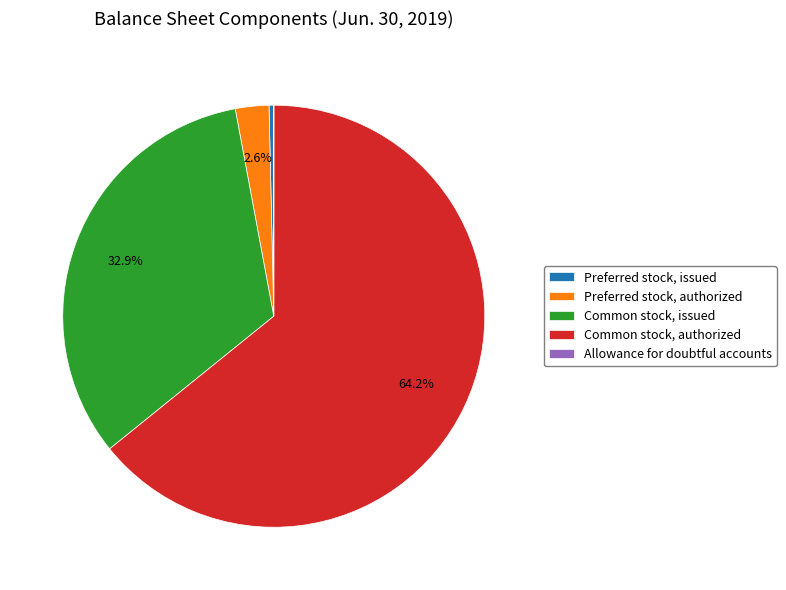

To the nearest percent, what is the combined percentage of Common stock, authorized and Preferred stock, authorized?

67%